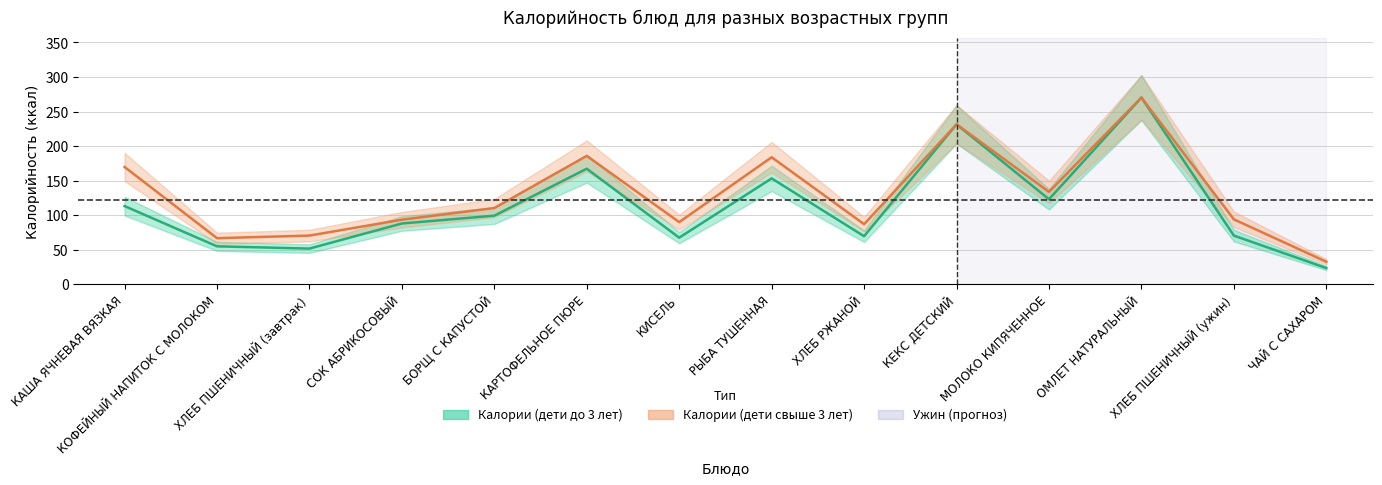

At which category does the chart reach its peak across all series?

ОМЛЕТ НАТУРАЛЬНЫЙ